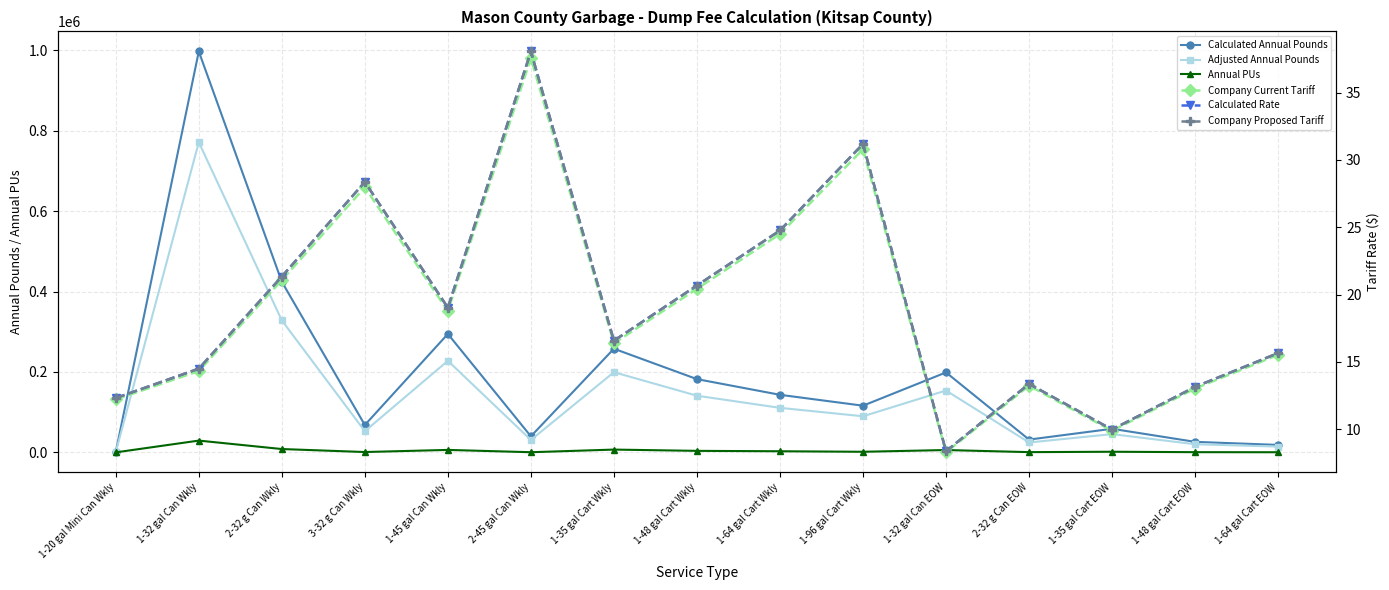

Read the Calculated Rate value at 2-32 g Can Wkly.

21.3